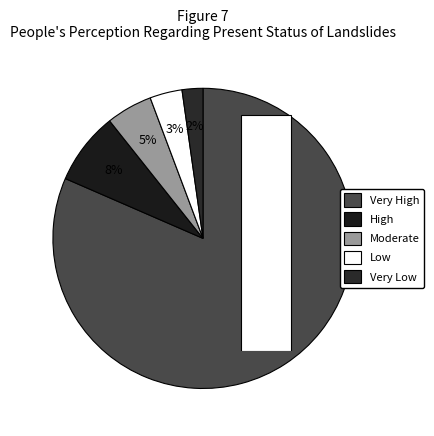

How many slices are in this pie chart?

5